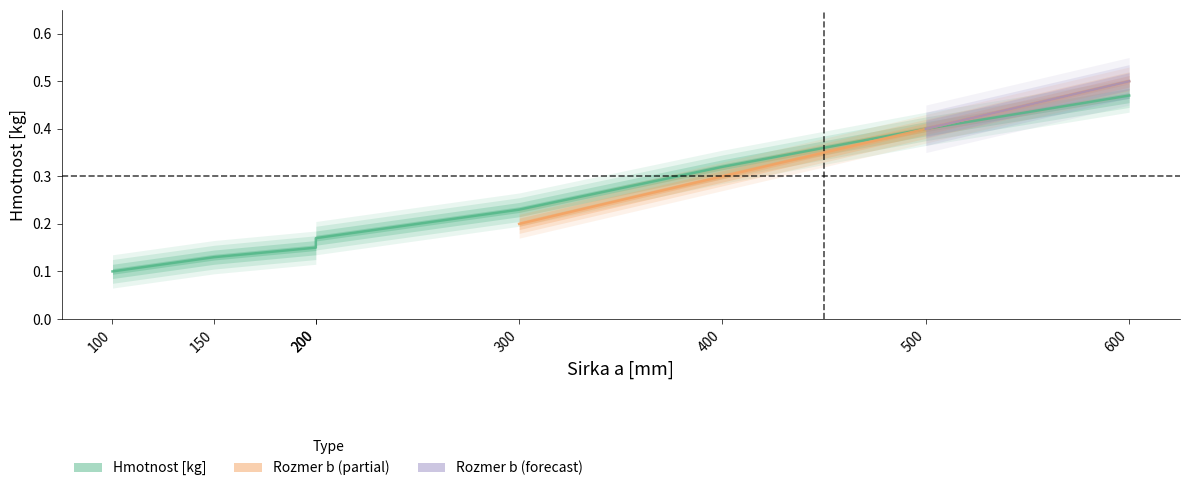

At which label is the value closest to 0?

100